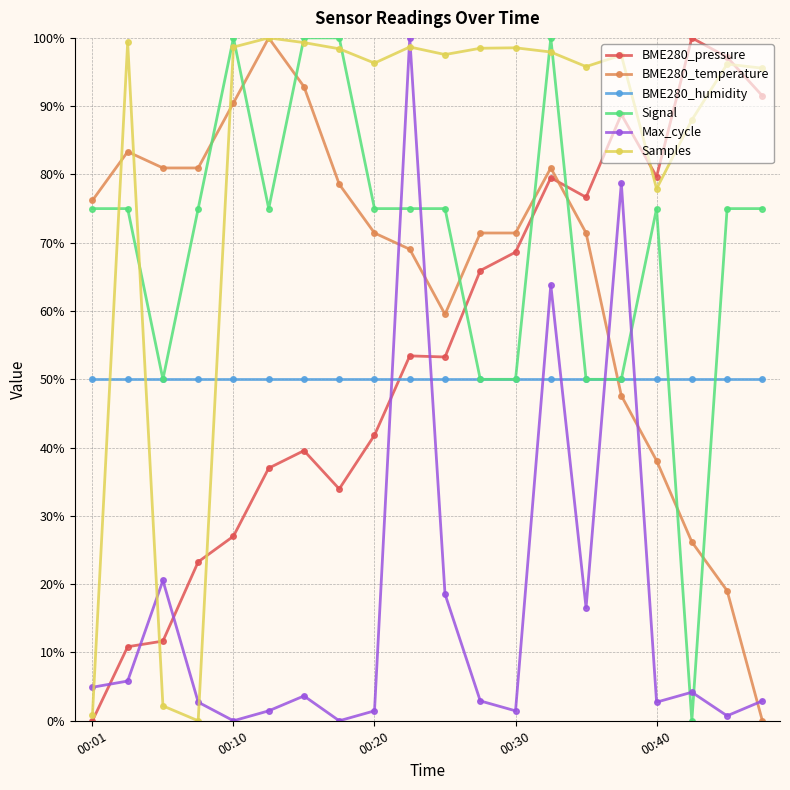

True or false: Samples and Max_cycle cross at least once.

True